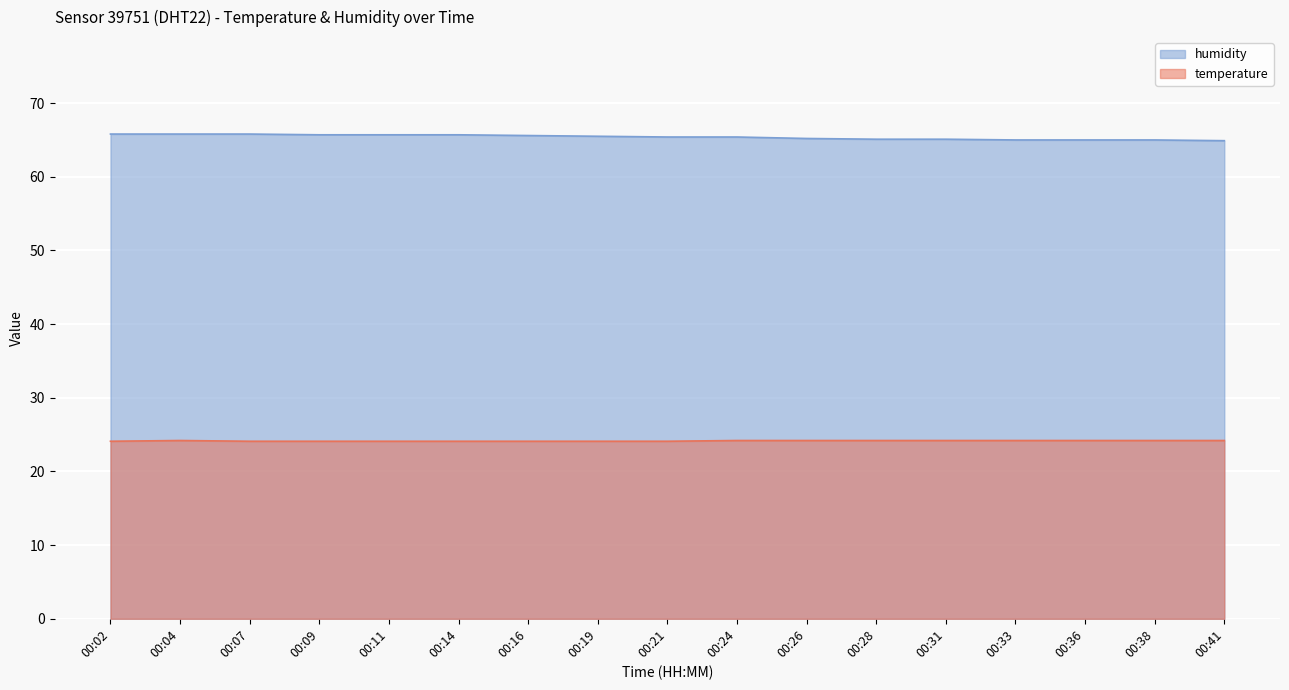

True or false: temperature has a value of 24.2 at 00:28.

True